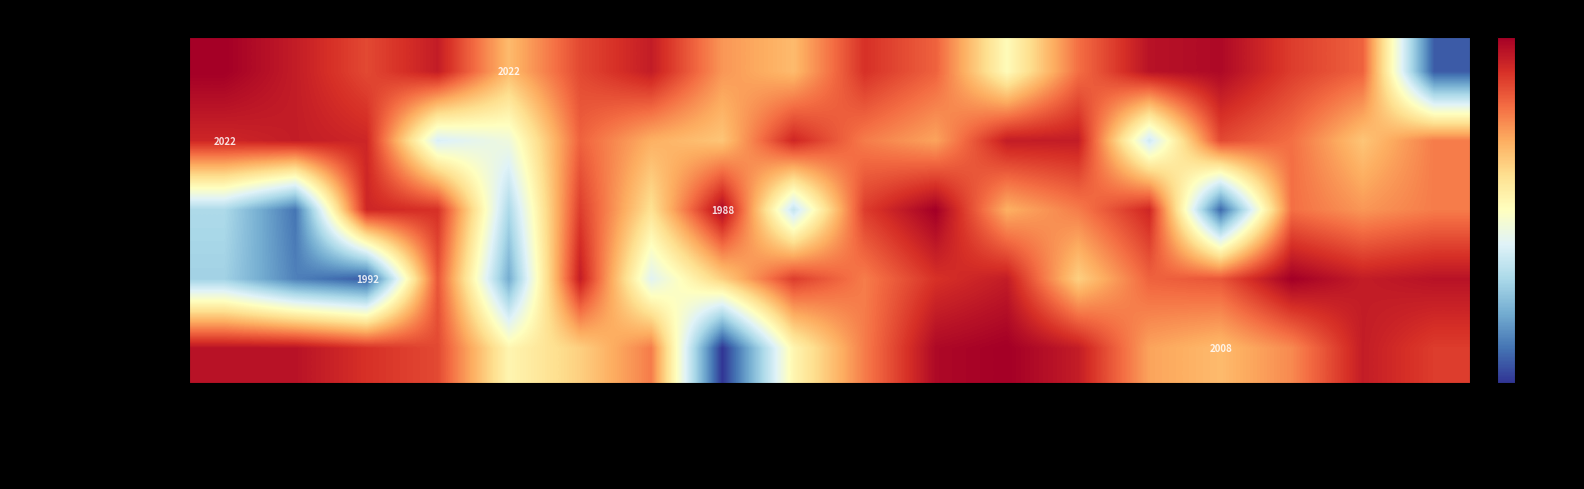

What is the difference between the maximum and second lowest values in the Tutoring Program series?

24